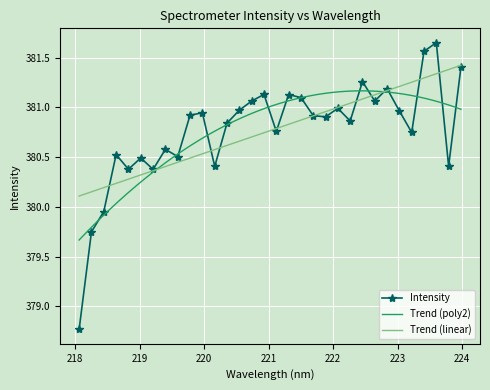

What is the greatest value displayed?

381.6